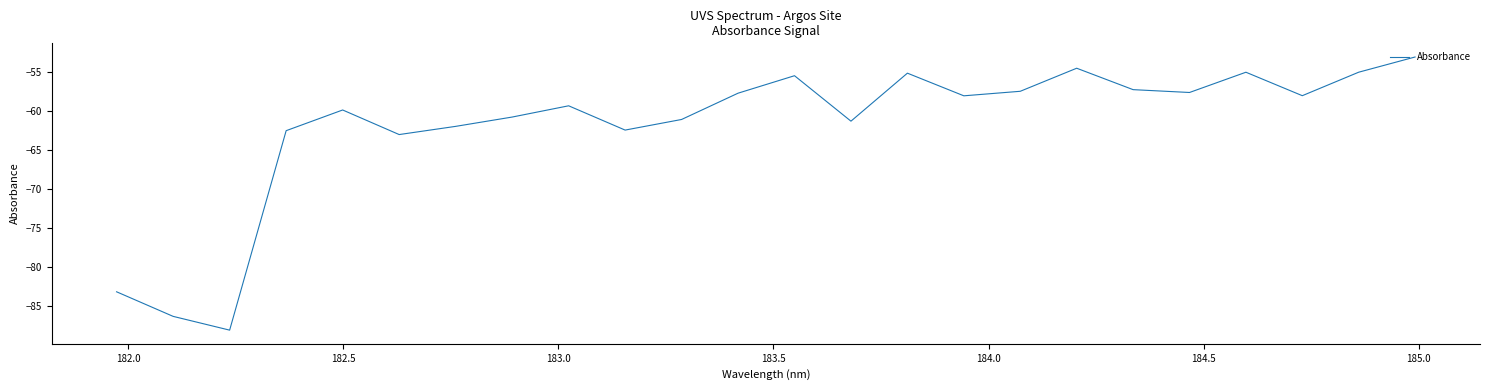

What is the minimum value shown in the chart?

-88.1